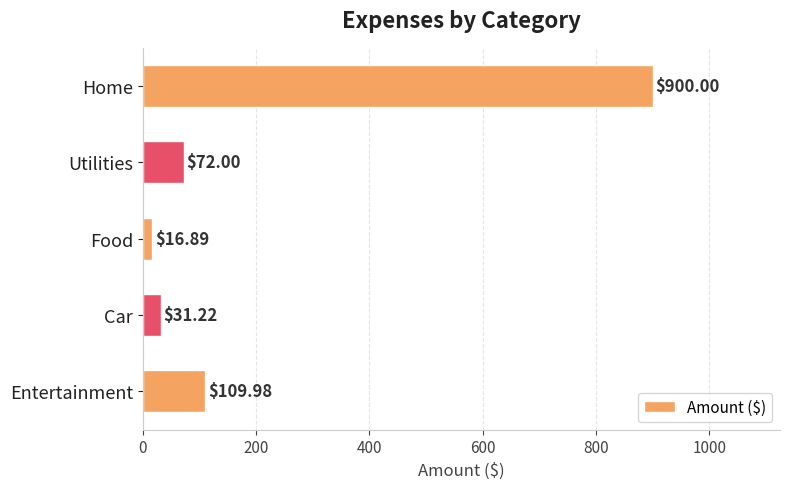

What is the ratio of the value at Entertainment to the value at Food?

6.5